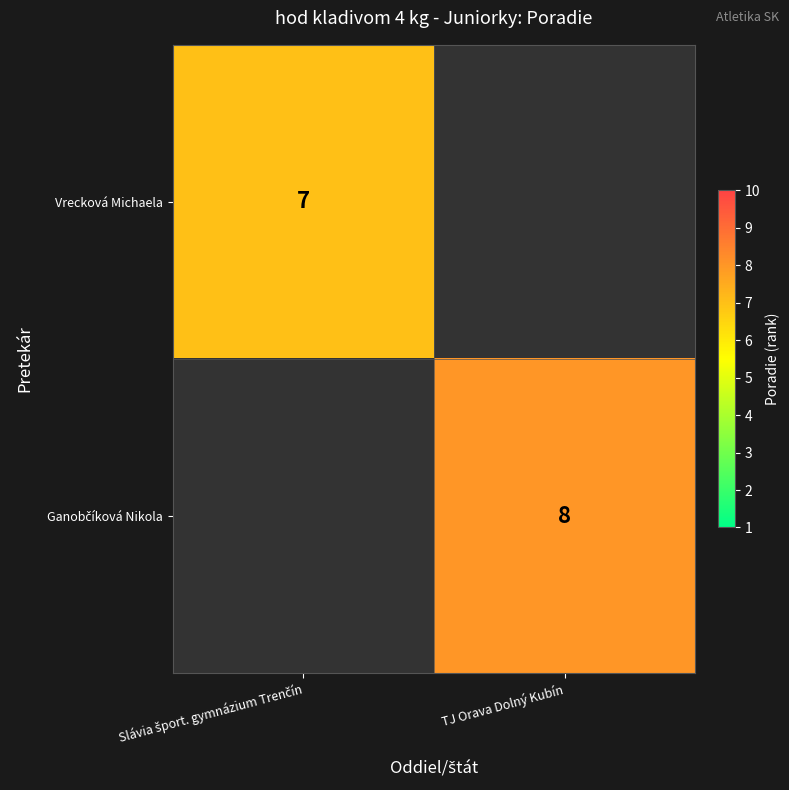

At how many categories does at least one series exceed 7?

1